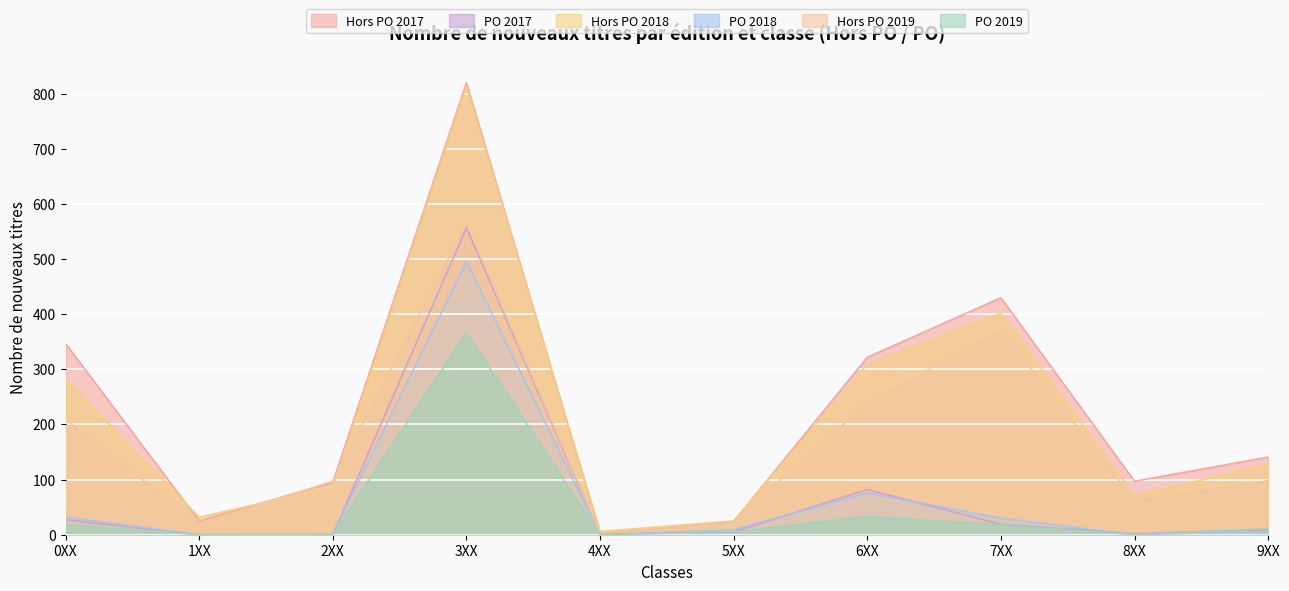

Which series has the largest range (max minus min)?

Hors PO 2017